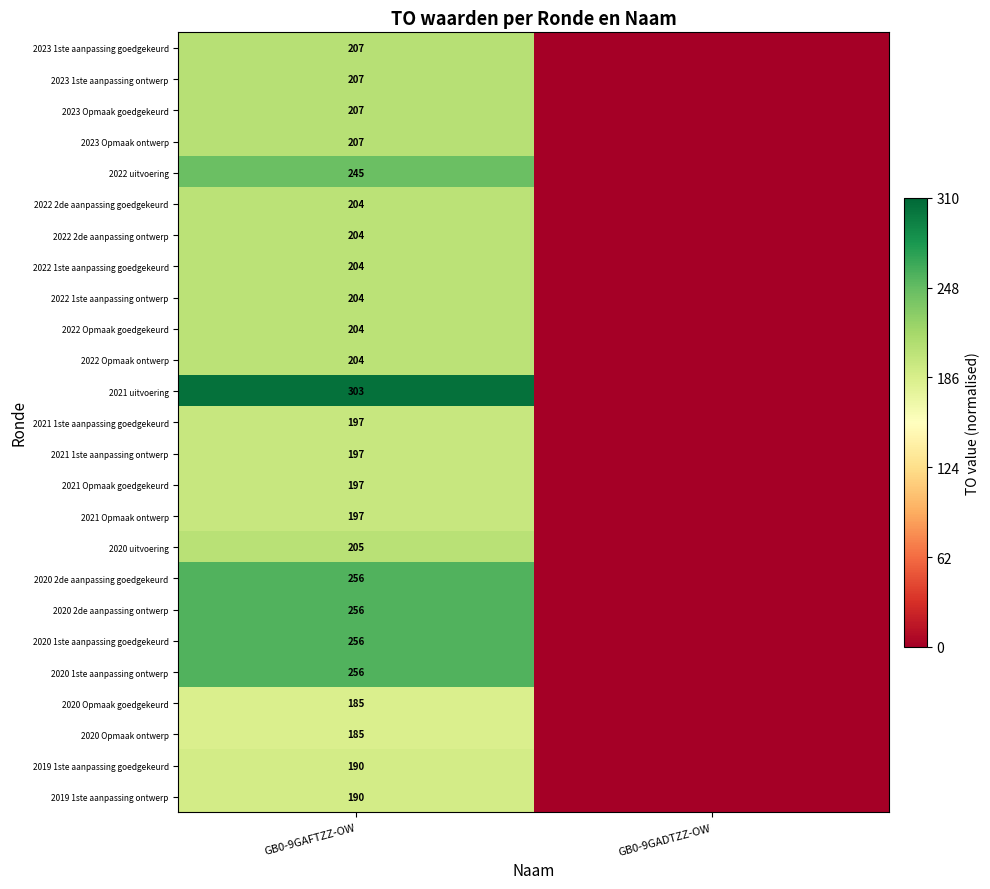

The value of 2021 Opmaak ontwerp at GB0-9GAFTZZ-OW is 197. True or false?

True